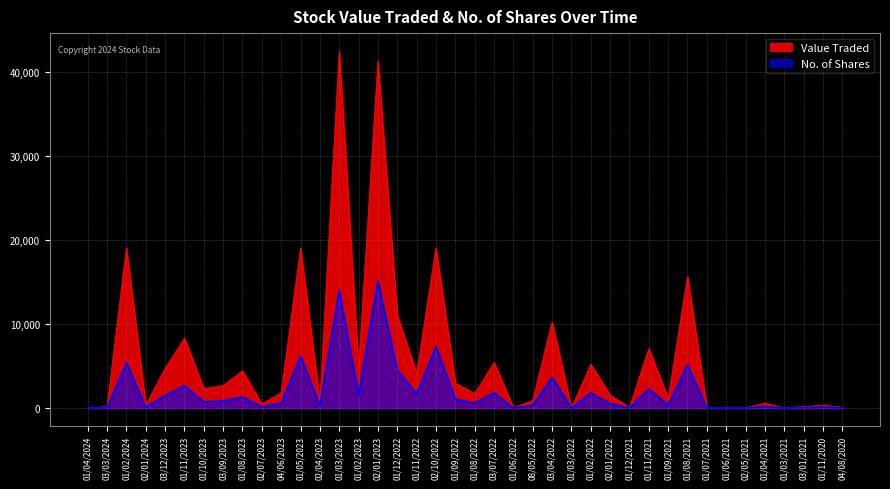

What is the value of the Value Traded point at the 30th from the left?

7076